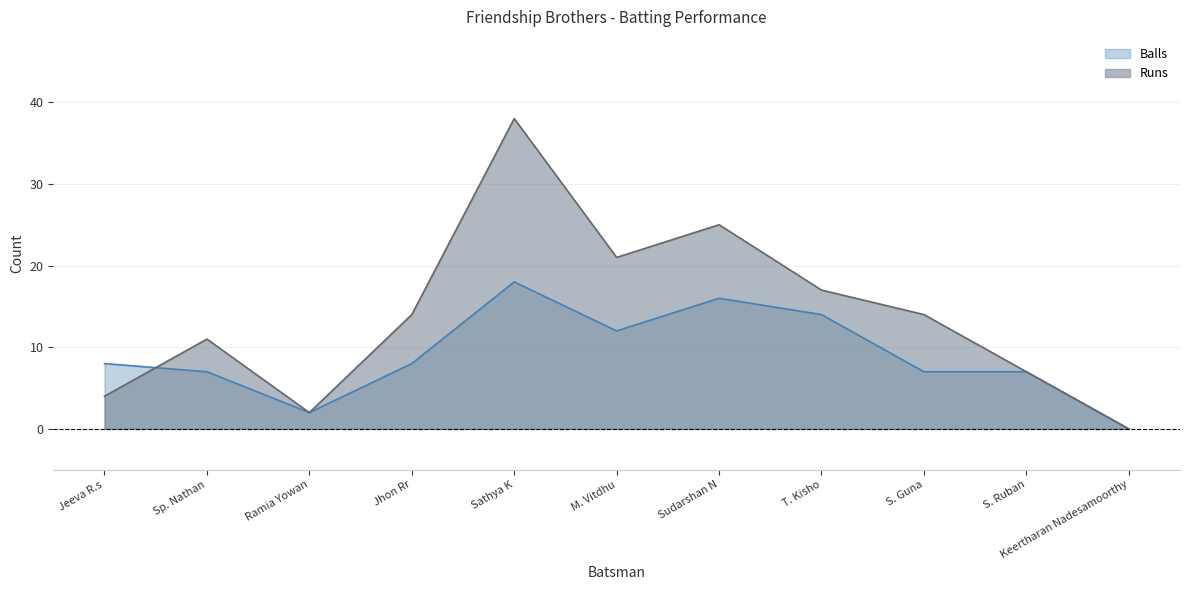

Which series ends up on top after the final intersection of Runs and Balls?

Runs